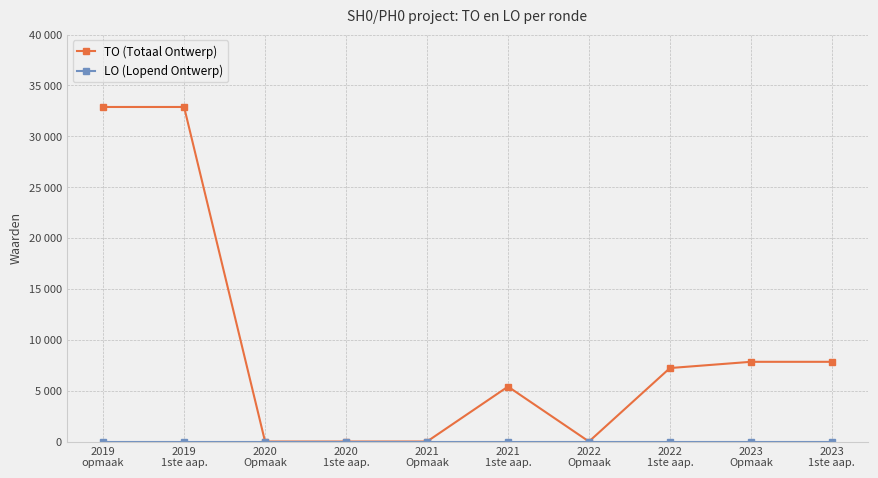

Is this an area chart (filled region under the line)?

No